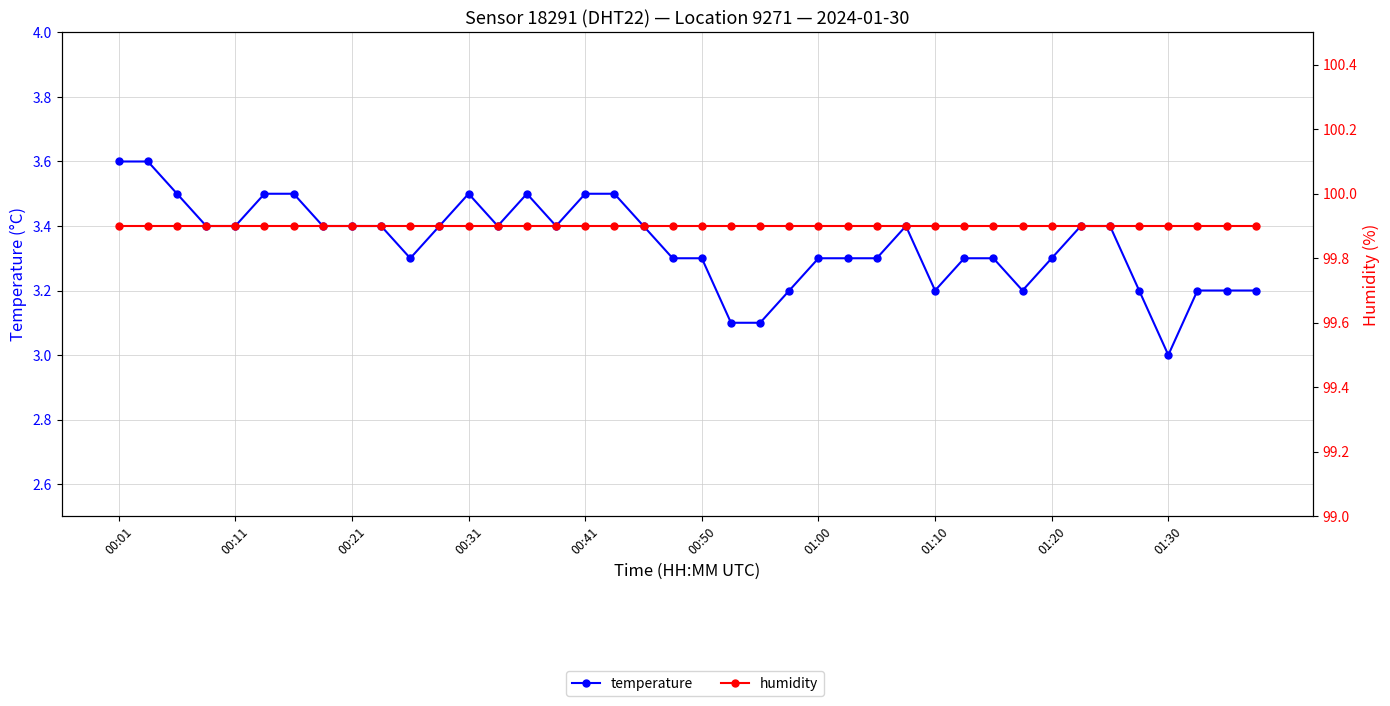

The value of temperature at 11 is 3.4. True or false?

True